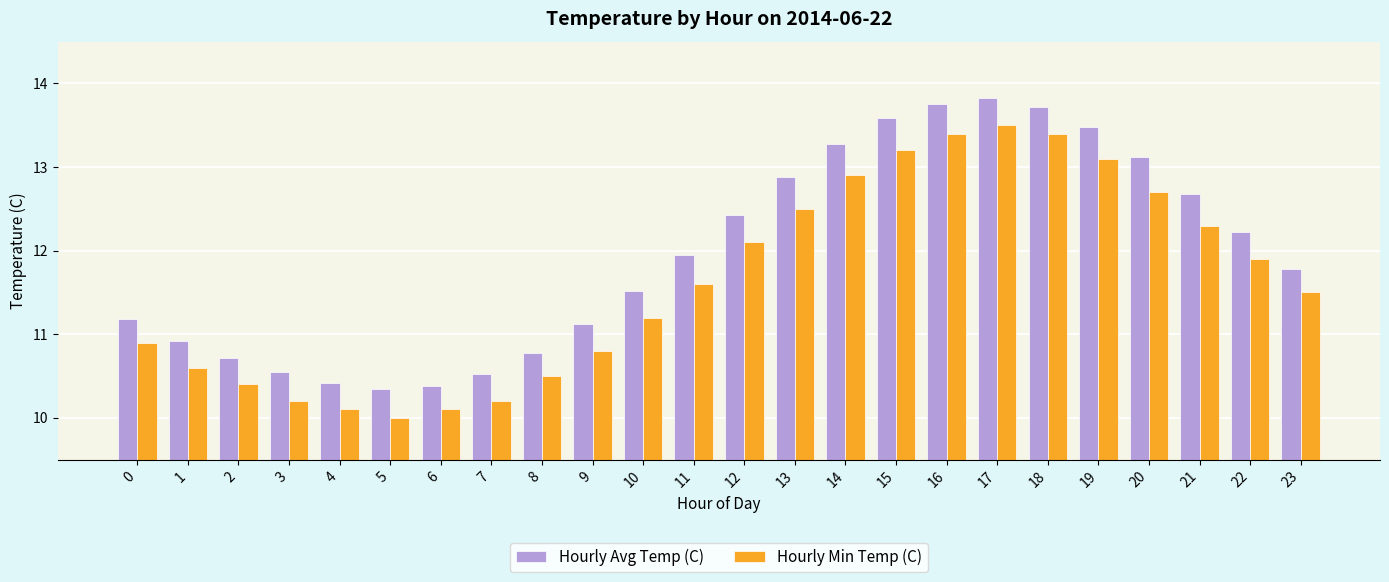

What is the value of the Hourly Min Temp (C) bar at the 10th from the left?

10.8